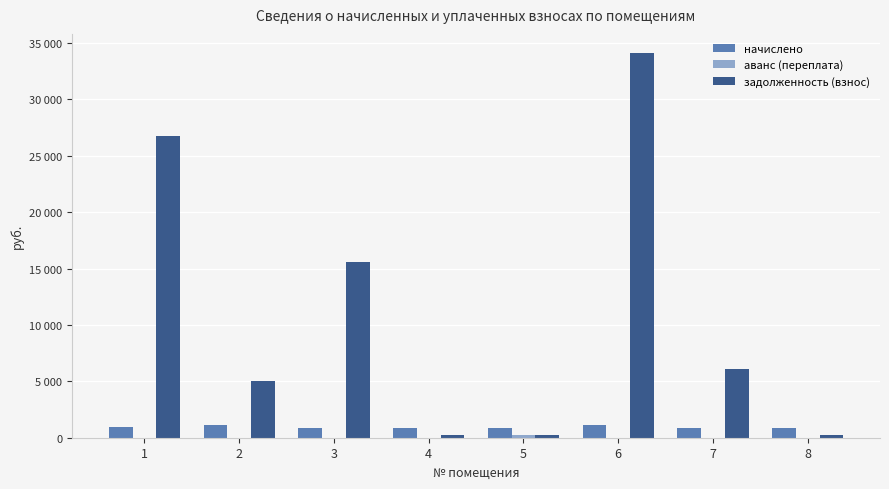

What is the total value across all series at 7?

6962.4